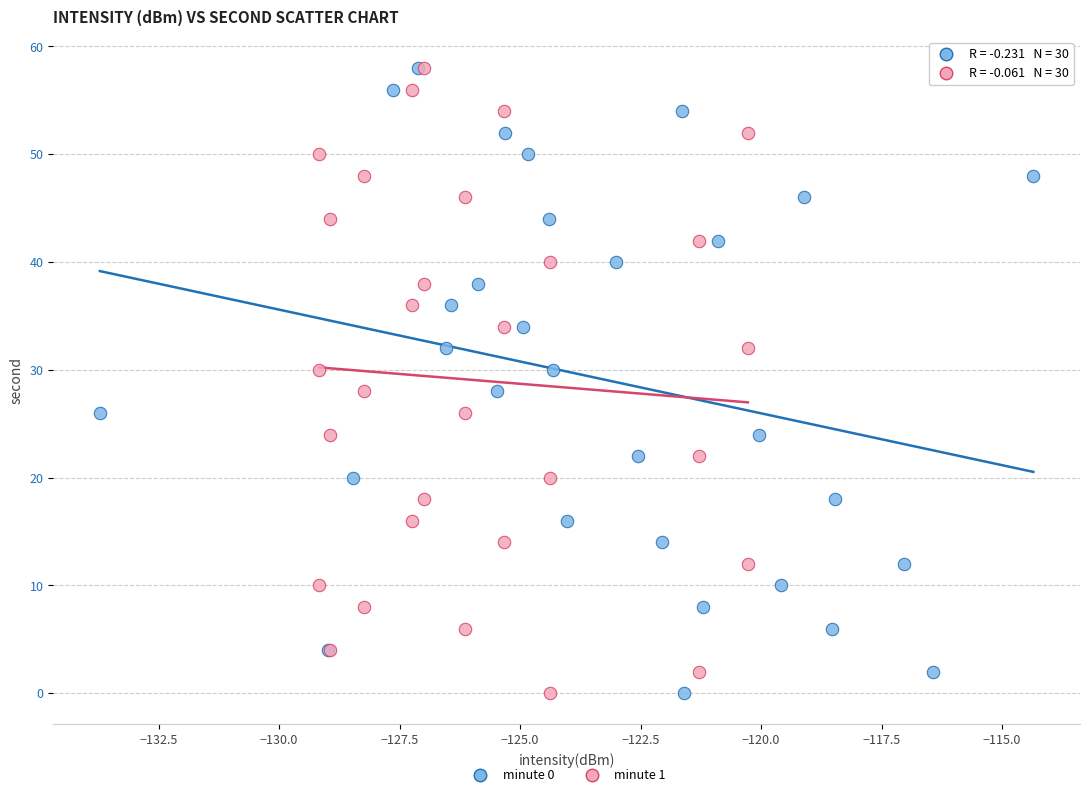

What are all the series names shown in the legend?

minute 0, minute 1